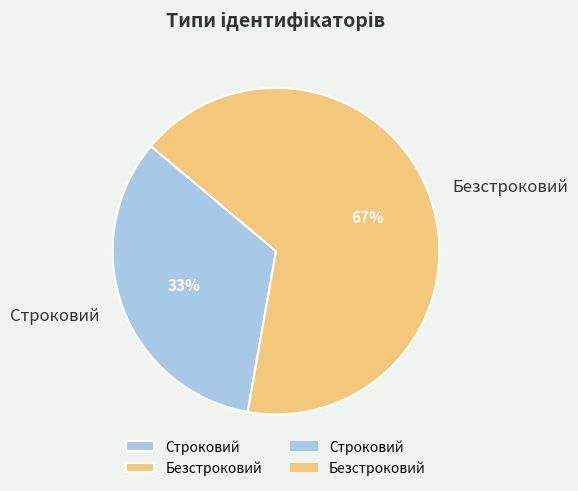

To the nearest percent, what is the average slice percentage?

50%